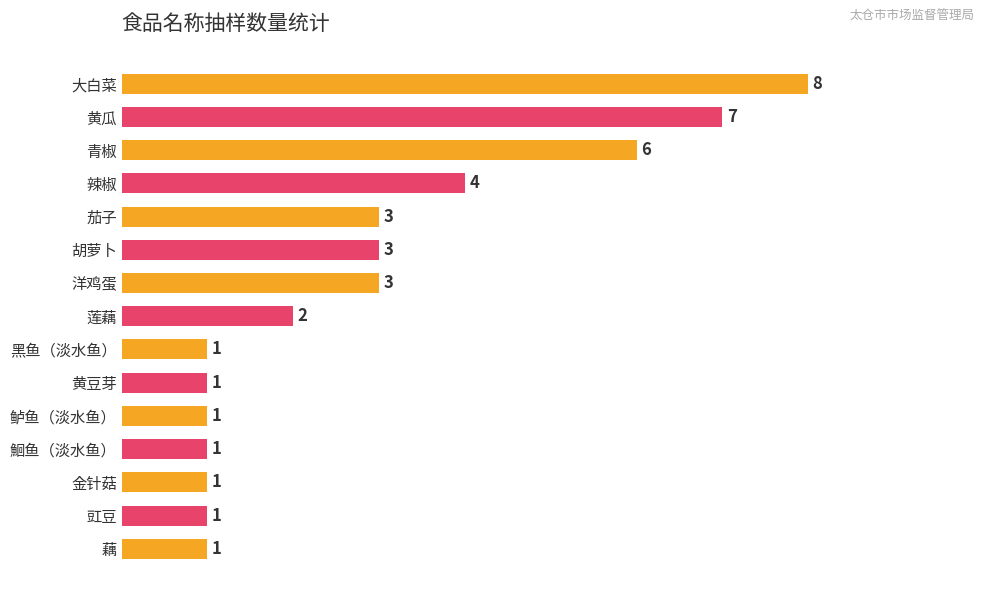

Approximately how many times larger is the value at 莲藕 compared to 辣椒?

0.5